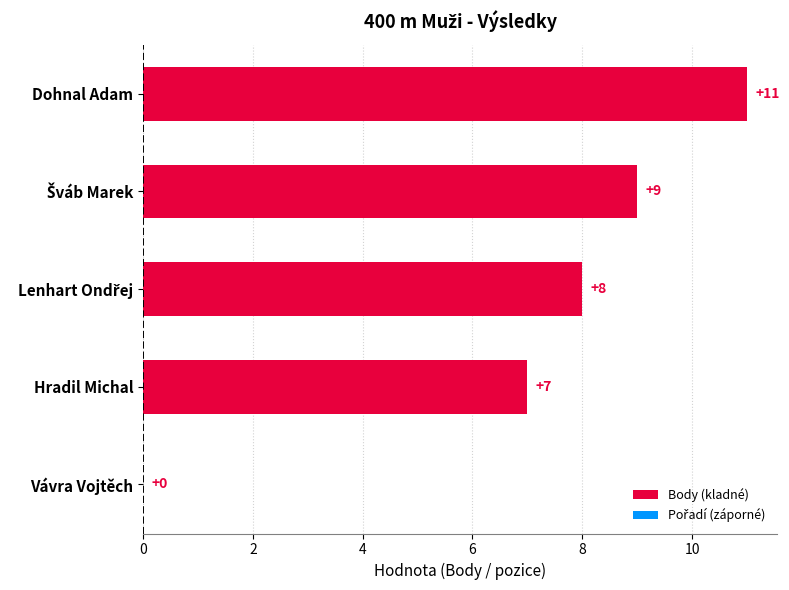

Approximately how many times larger is the value at Dohnal Adam compared to Hradil Michal?

1.6